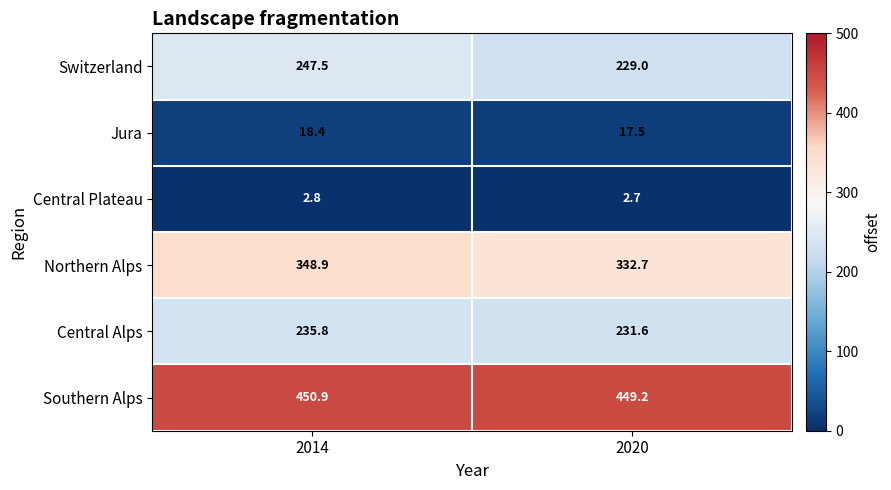

Reading left to right, extract all data points from this chart.

Switzerland: 2014=247.5	2020=229.0
Jura: 2014=18.4	2020=17.5
Central Plateau: 2014=2.8	2020=2.7
Northern Alps: 2014=348.9	2020=332.7
Central Alps: 2014=235.8	2020=231.6
Southern Alps: 2014=450.9	2020=449.2